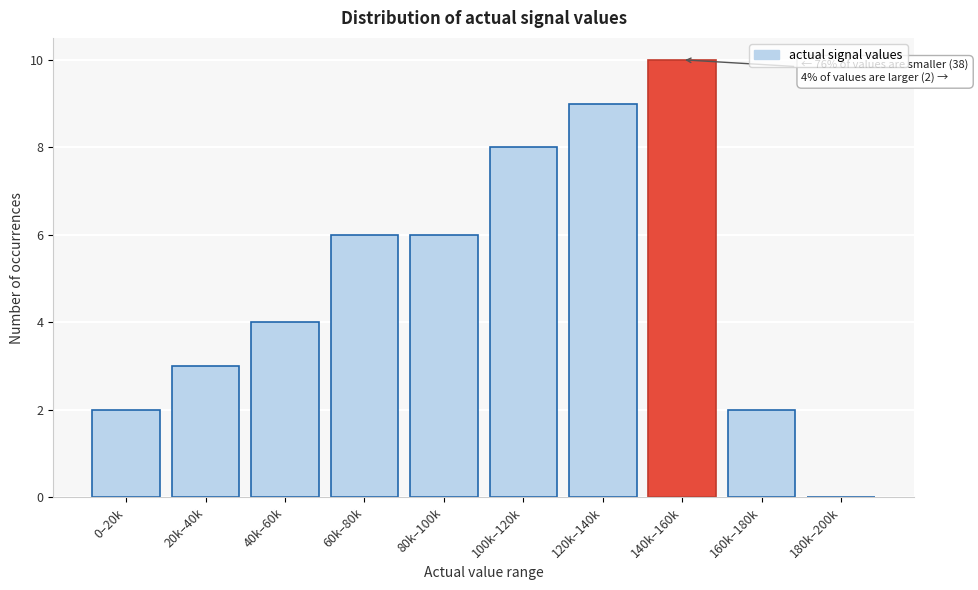

Reading right to left, list all the values displayed in this chart.

180k–200k=0	160k–180k=2	140k–160k=10	120k–140k=9	100k–120k=8	80k–100k=6	60k–80k=6	40k–60k=4	20k–40k=3	0–20k=2